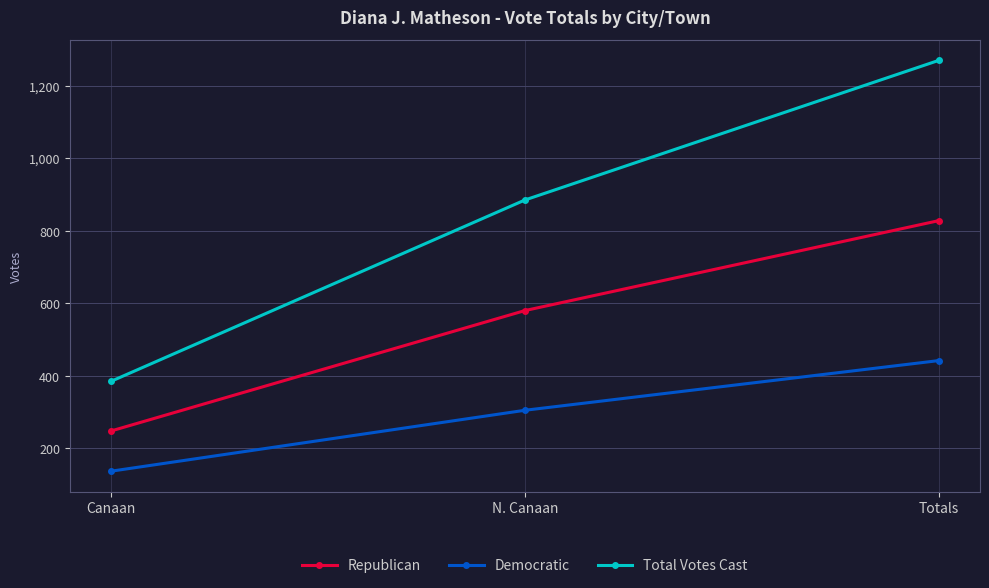

Is the value of Republican at N. Canaan greater than the value of Democratic at Totals?

Yes